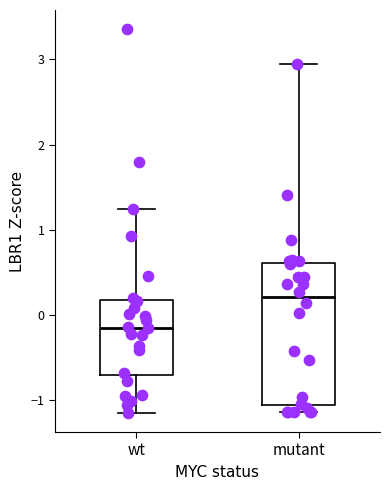

Reading left to right, read every box against the y-axis: the position of its median line, the range the box covers, and the ends of its whiskers. The values are not printed on the chart, so give them approximately, as read against the axis.

wt: median -0.1, box -0.7 to 0.2, whiskers -1.2 to 1.2
mutant: median 0.2, box -1.1 to 0.6, whiskers -1.1 (just below the box's lower edge) to 2.9